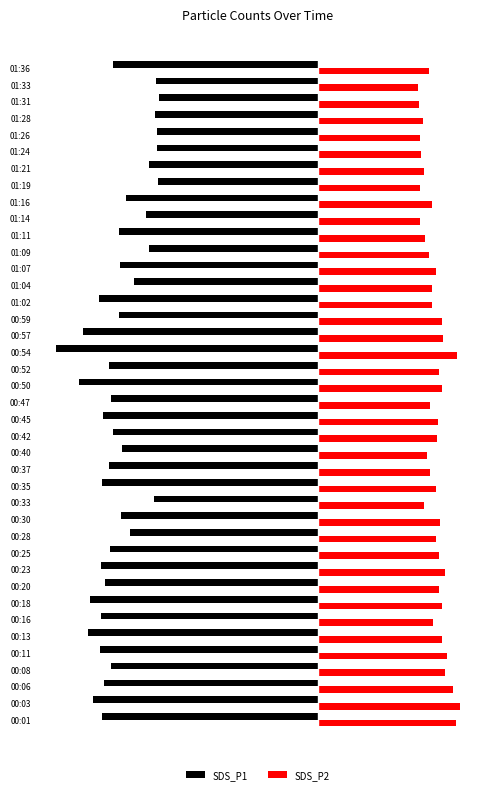

Reading left to right, what are all the values shown in this chart?

SDS_P1: -22.1	-23.1	-22.0	-21.2	-22.4	-23.6	-22.2	-23.4	-21.9	-22.2	-21.3	-19.3	-20.2	-16.8	-22.2	-21.5	-20.1	-21.0	-22.1	-21.2	-24.5	-21.4	-26.9	-24.1	-20.4	-22.5	-18.9	-20.3	-17.3	-20.4	-17.6	-19.8	-16.4	-17.3	-16.5	-16.5	-16.7	-16.3	-16.6	-21.1
SDS_P2: 14.2	14.6	13.9	13.1	13.3	12.8	11.8	12.8	12.4	13.1	12.5	12.1	12.6	10.9	12.1	11.5	11.2	12.3	12.3	11.6	12.7	12.5	14.3	12.8	12.8	11.8	11.8	12.2	11.4	11.1	10.6	11.7	10.5	10.9	10.7	10.5	10.8	10.4	10.3	11.4